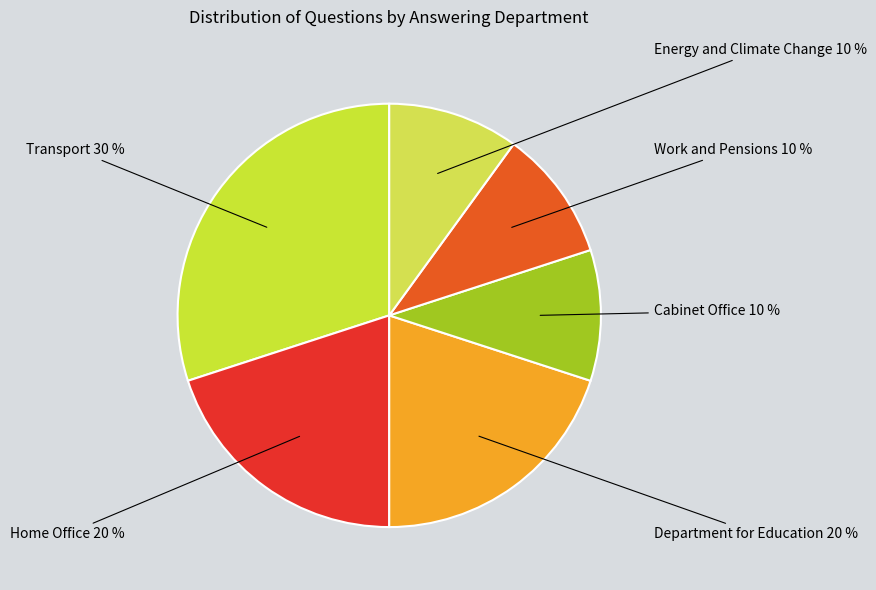

What is the ratio of the value at Home Office 20 % to the value at Energy and Climate Change 10 %?

2.0